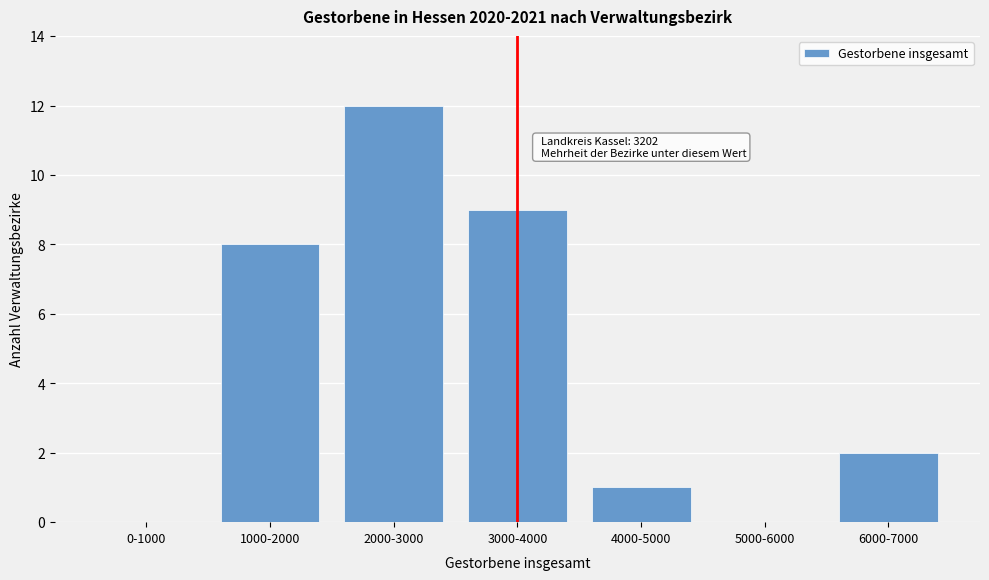

Reading left to right, extract all data points from this chart.

0-1000=0	1000-2000=8	2000-3000=12	3000-4000=9	4000-5000=1	5000-6000=0	6000-7000=2